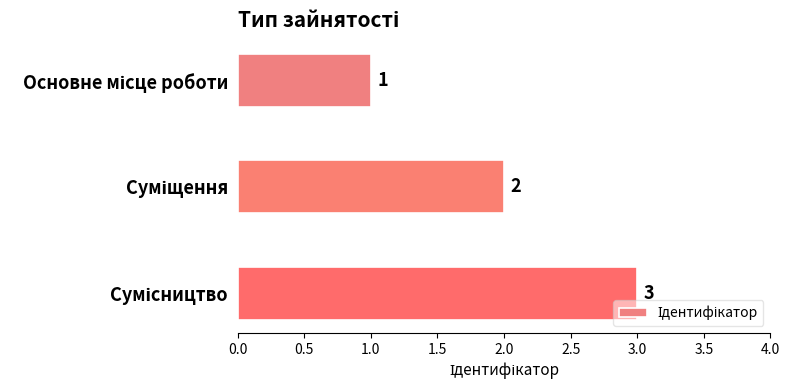

What is the greatest value displayed?

3